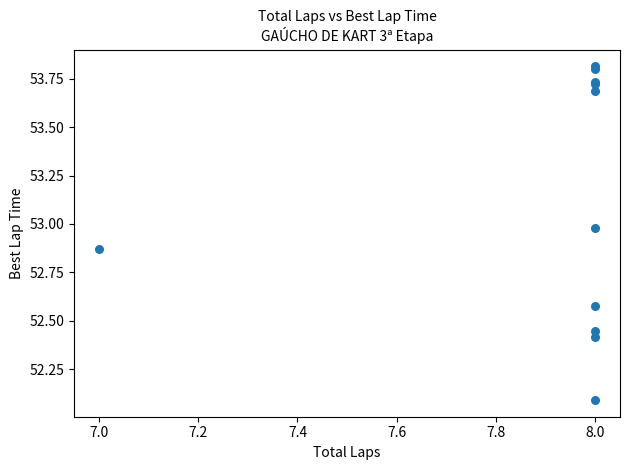

What Y value in the scatter plot is closest to 52?

52.1